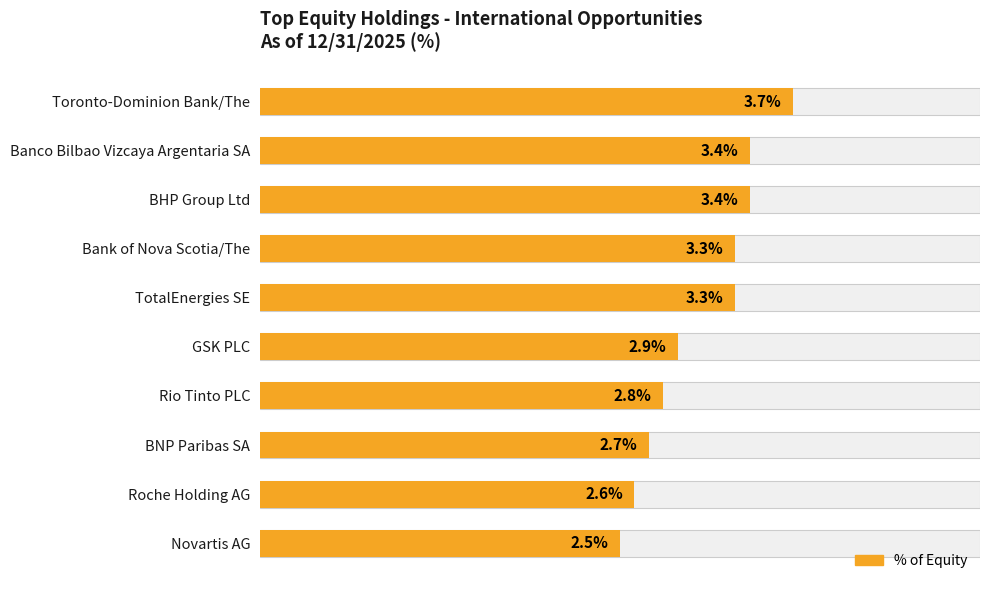

Does the chart contain stacked bars?

No